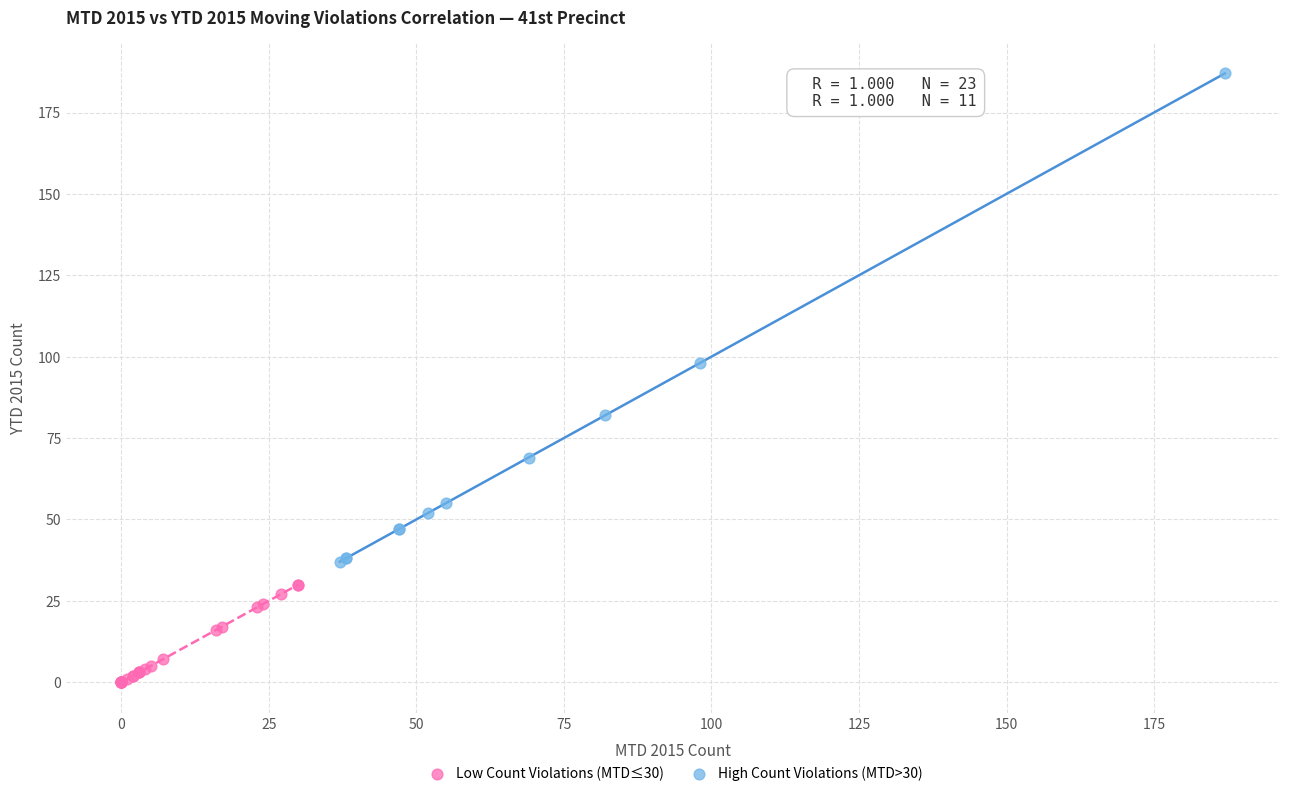

What are all the series names shown in the legend?

Low Count Violations (MTD≤30), High Count Violations (MTD>30)